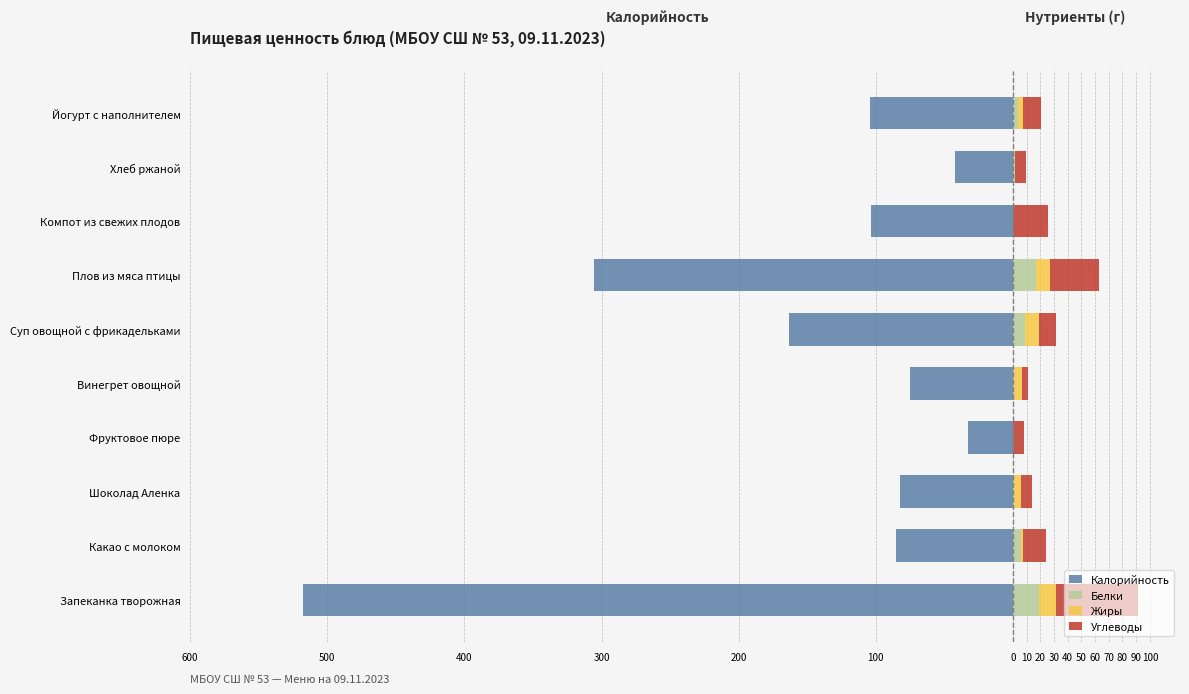

Reading left to right, list all the values displayed in this chart.

Калорийность: -517.7	-85.3	-82.5	-32.4	-75.1	-163.2	-305.3	-103.1	-42.0	-104.4
Белки: 18.9	5.9	1.1	0.0	0.8	9.1	16.9	0.1	1.4	3.5
Жиры: 12.9	1.2	5.1	0.0	6.0	9.9	10.5	0.1	0.5	4.2
Углеводы: 59.7	17.1	7.5	8.1	4.4	12.6	35.7	25.1	7.8	13.2